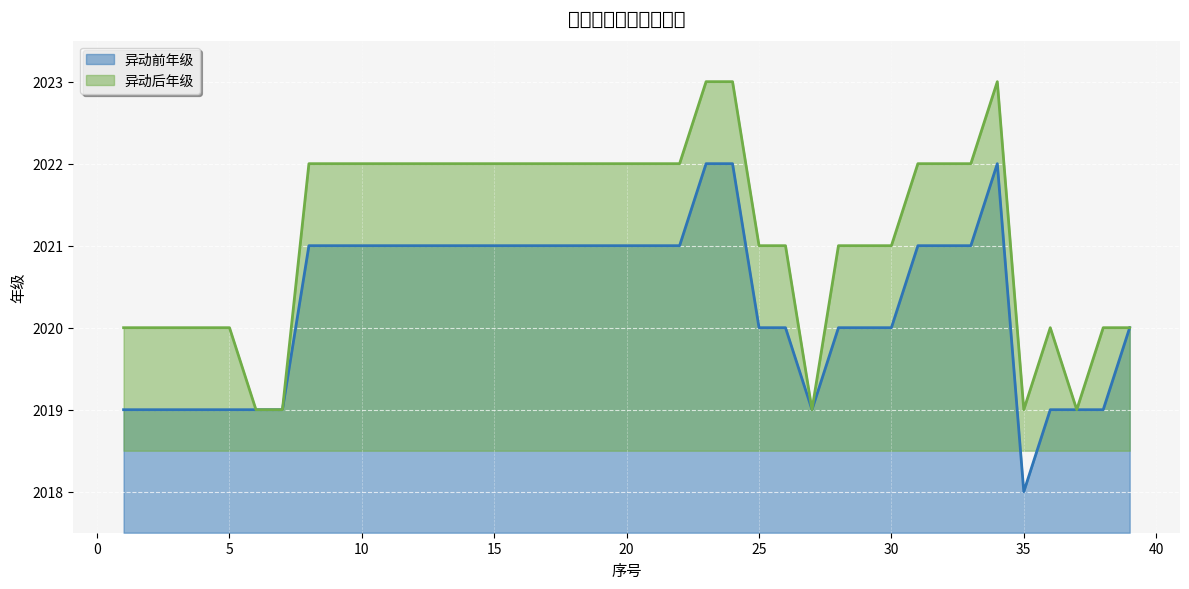

How many data points in 异动前年级 are less than 2021?

18